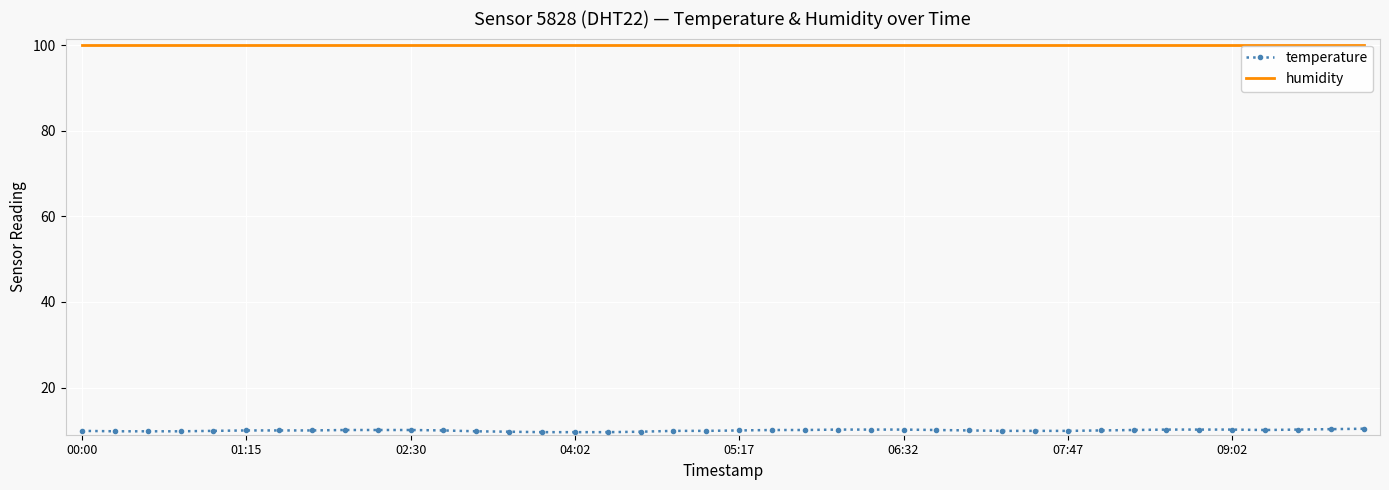

Which series has the largest total across all categories?

humidity